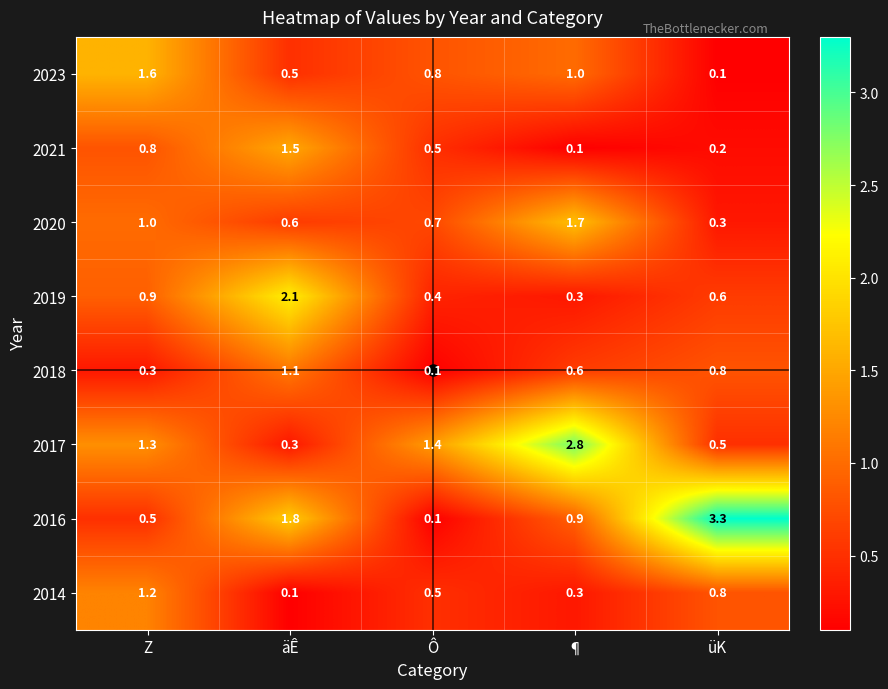

At which label does 2016 reach its minimum?

Ô